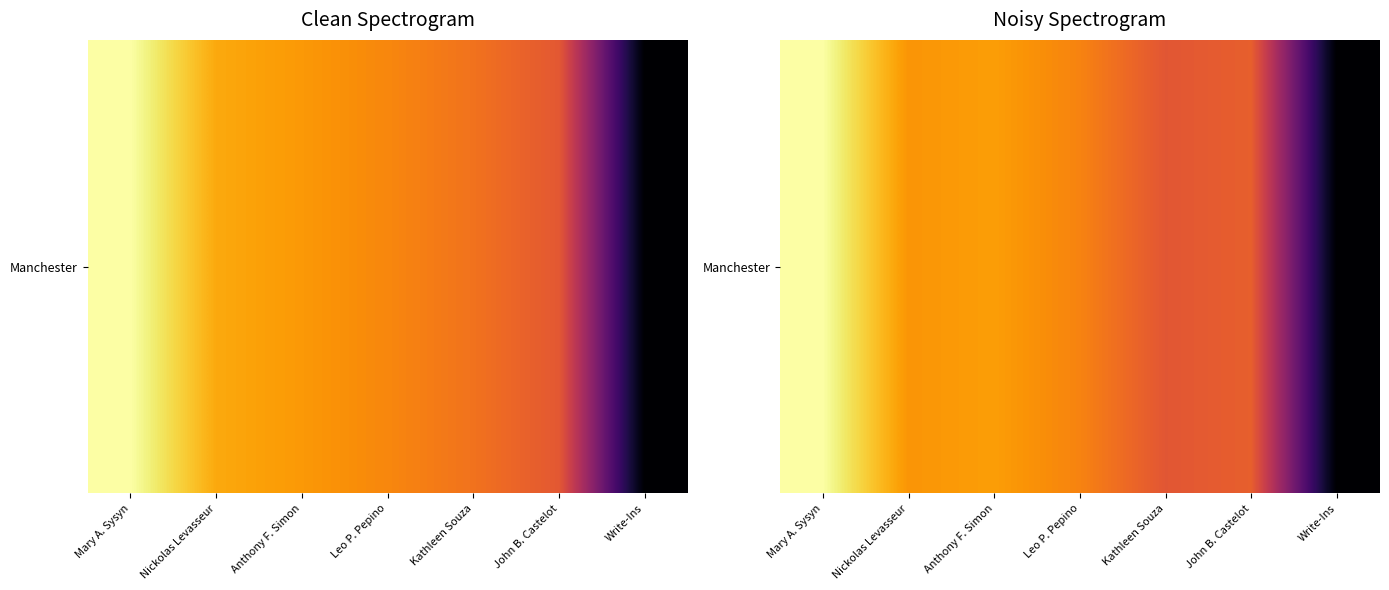

Is it true that the value at Mary A. Sysyn is 1047.2?

True